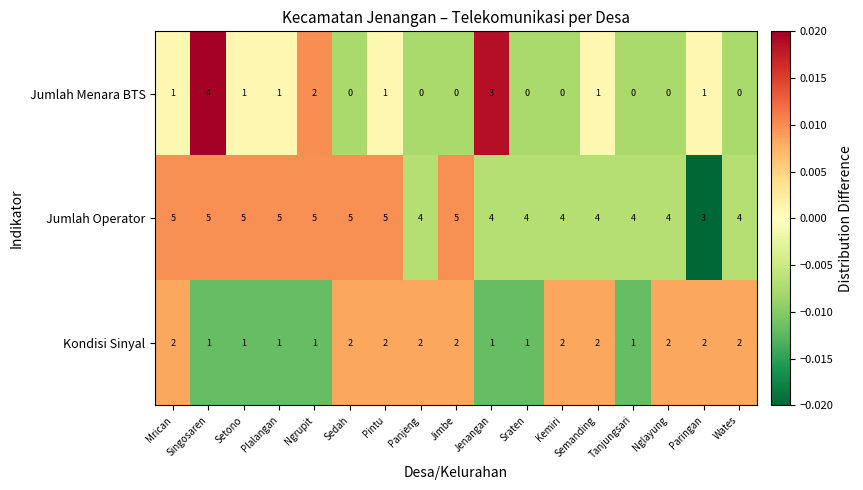

What is the total value across all series at Kemiri?

6